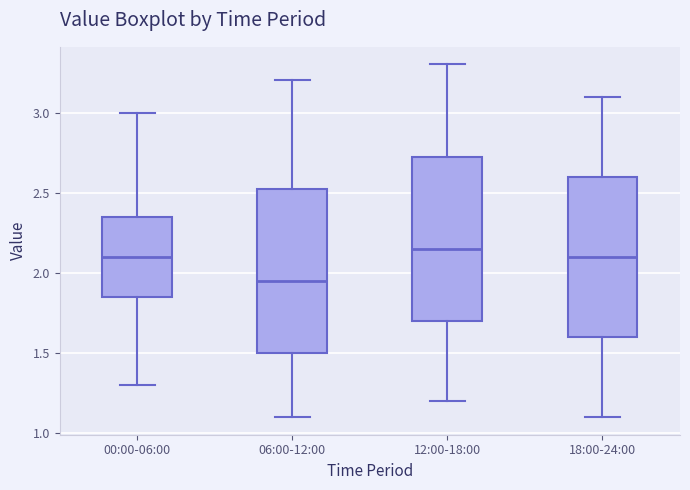

Reading left to right, transcribe this box plot: for each box, give where its median line is, the range the box spans, and where its two whiskers end, as read against the y-axis. The values are not printed on the chart, so give them approximately, as read against the axis.

00:00-06:00: median 2.10, box 1.85 to 2.35, whiskers 1.30 to 3.00
06:00-12:00: median 1.95, box 1.50 to 2.55, whiskers 1.10 to 3.20
12:00-18:00: median 2.15, box 1.70 to 2.75, whiskers 1.20 to 3.30
18:00-24:00: median 2.10, box 1.60 to 2.60, whiskers 1.10 to 3.10